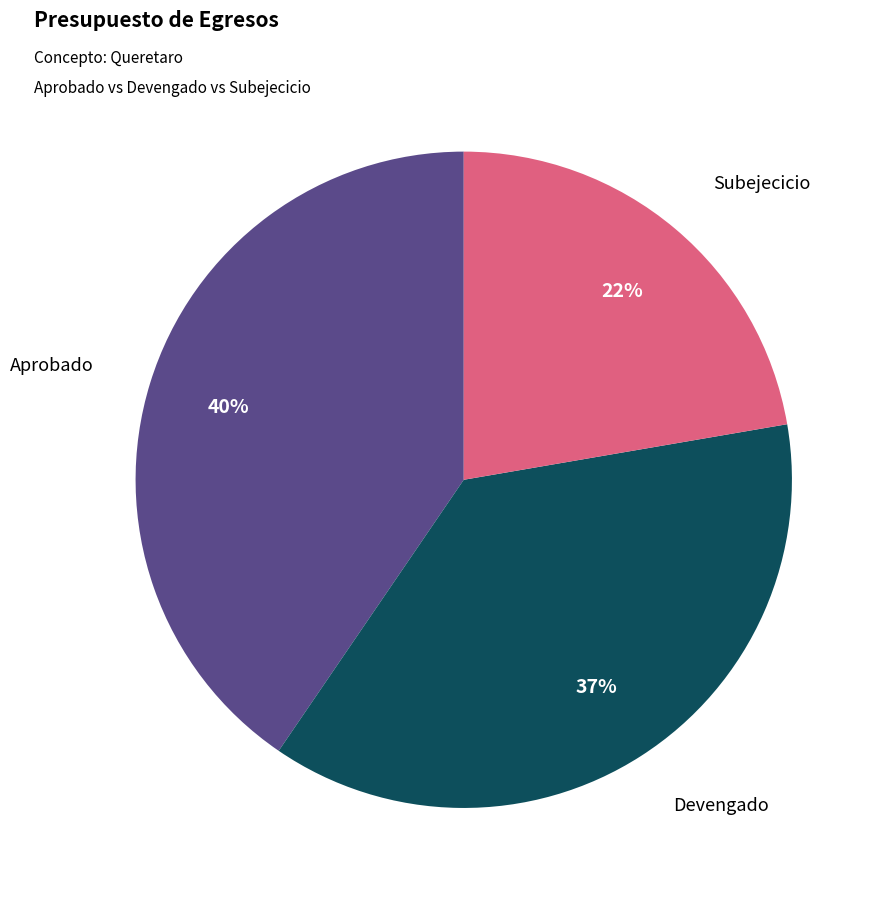

To the nearest percent, what is the average slice percentage?

33%